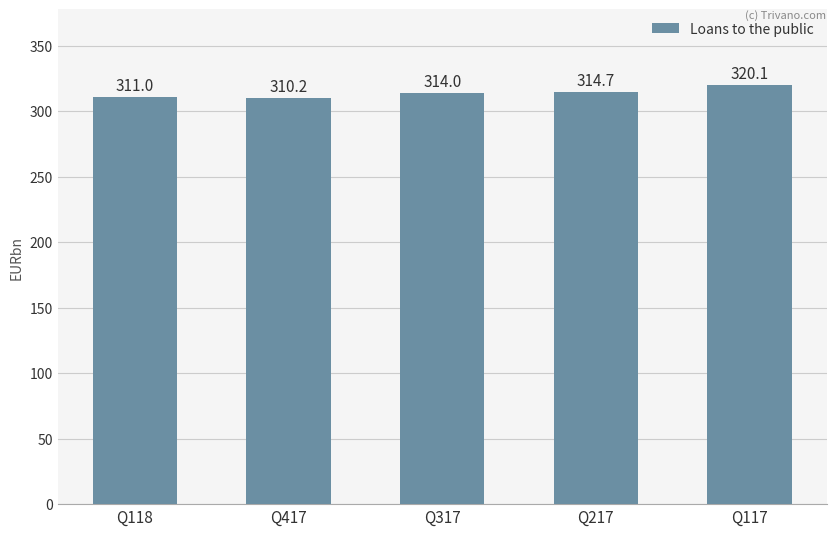

Which category has the lowest value across all series?

Q417